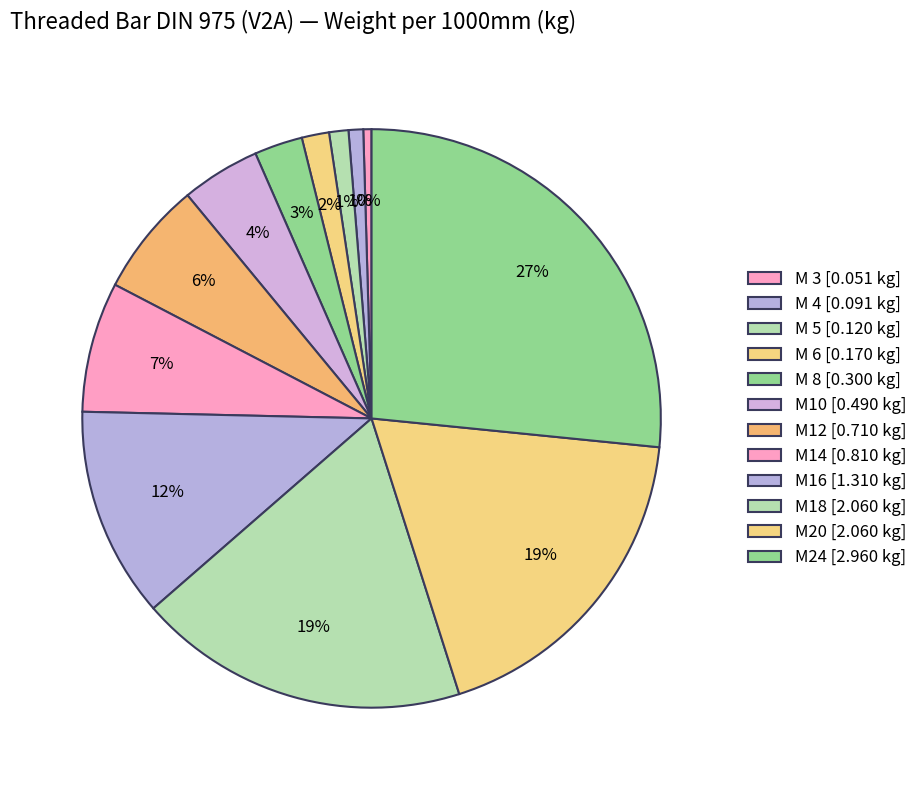

Combined, what portion of the pie is M14 and M18?

25.8%